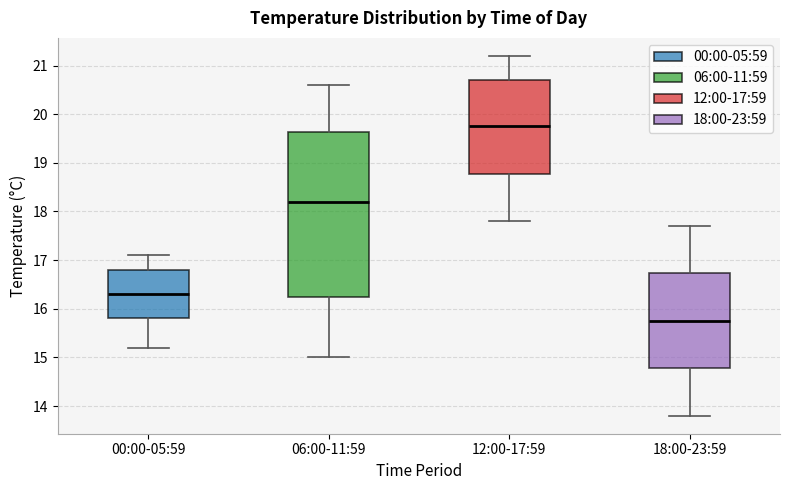

Where is the lower edge of the box for 12:00-17:59 on the y-axis? The values are not printed on the chart, so give them approximately, as read against the axis.

18.8